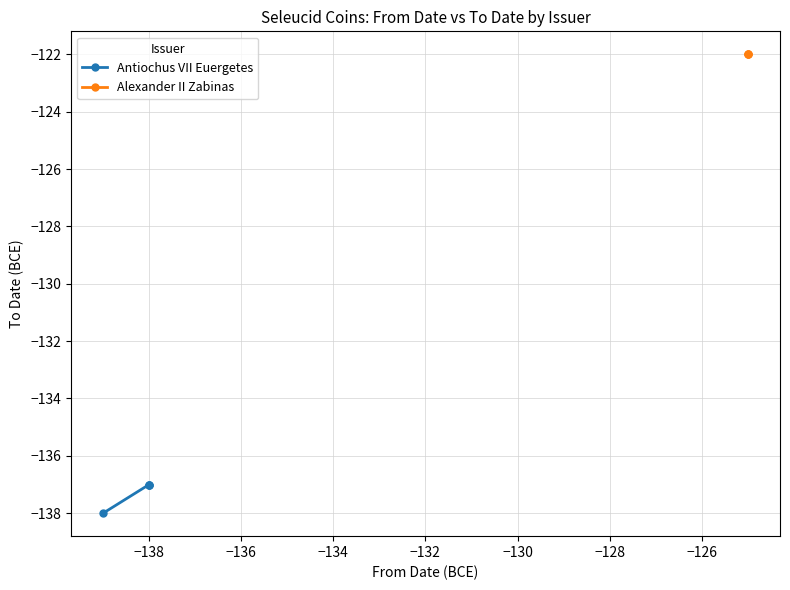

Which label corresponds to the smallest value in the chart?

Antiochus VII Euergetes